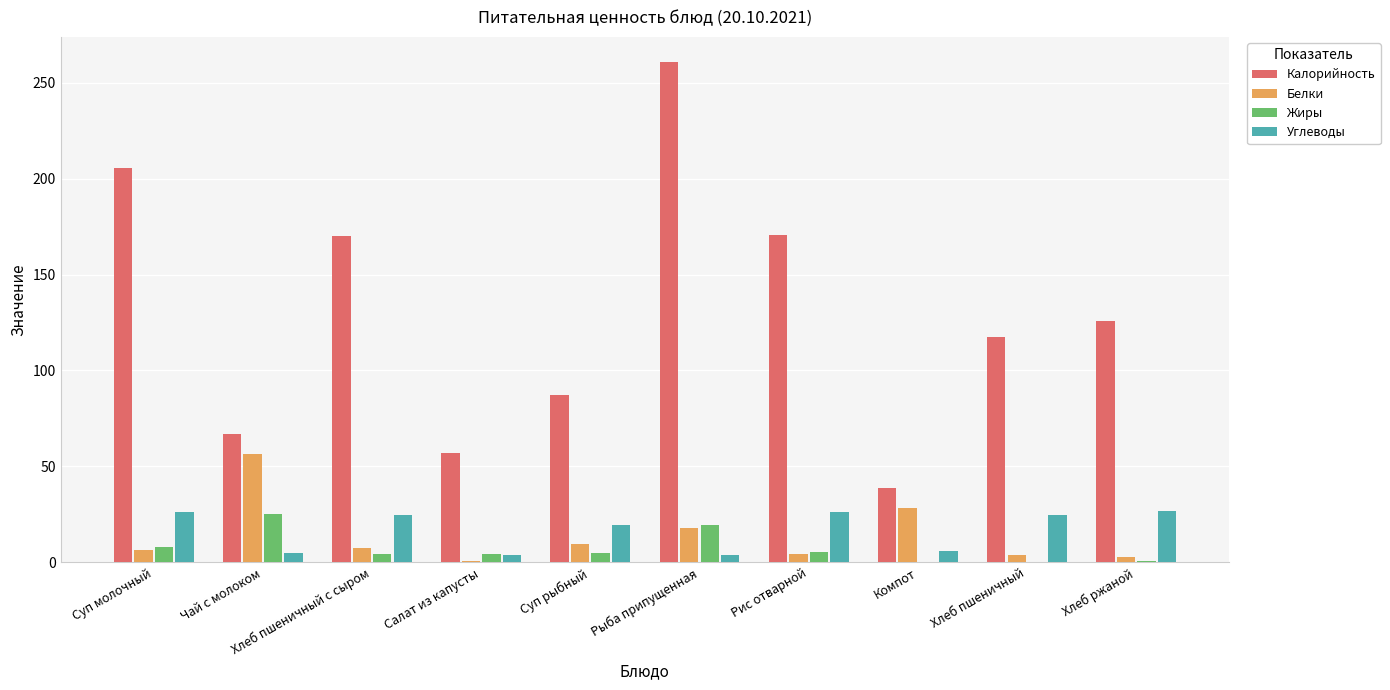

What is the sum of all Калорийность values?

1300.1